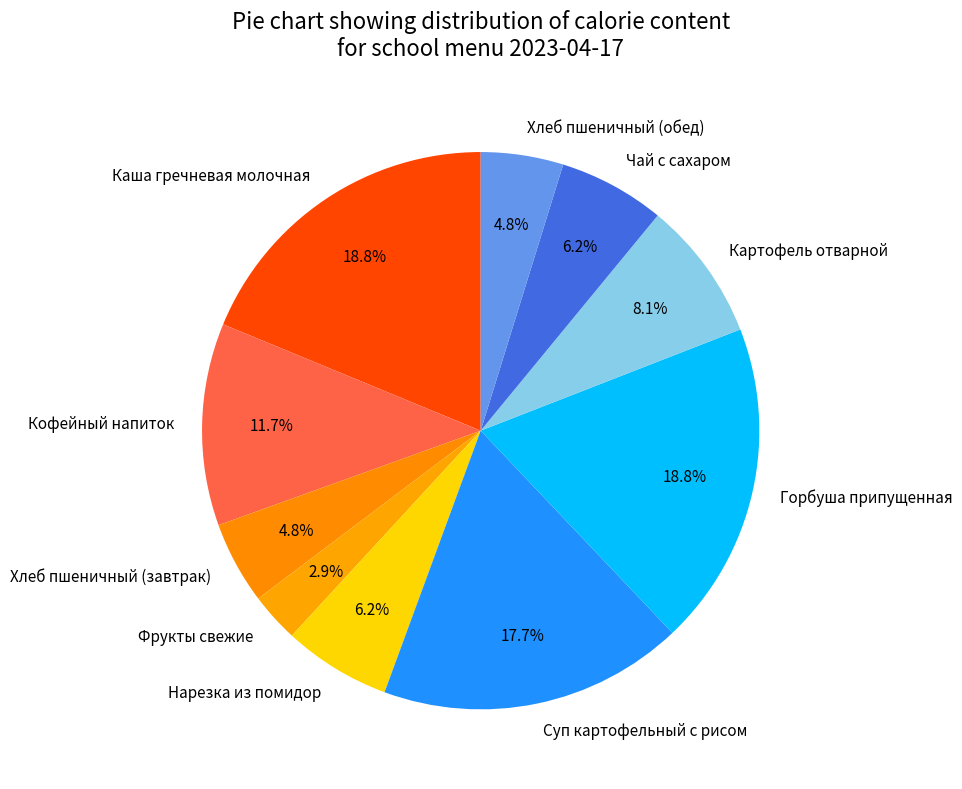

True or false: Чай с сахаром accounts for 1% of the total.

False